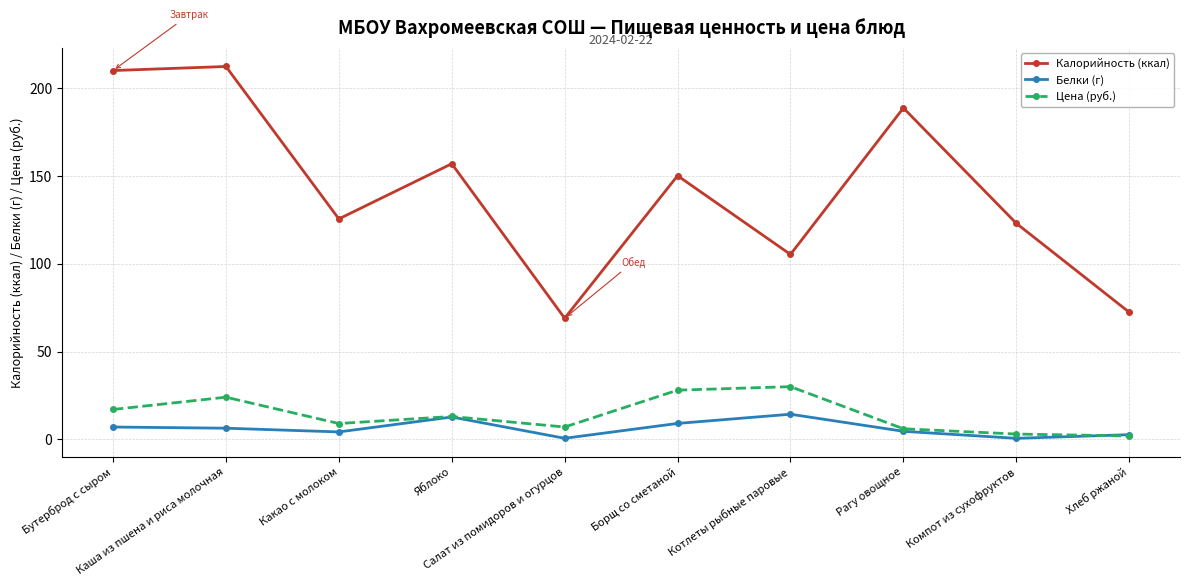

True or false: Калорийность (ккал) and Белки (г) cross at least once.

False